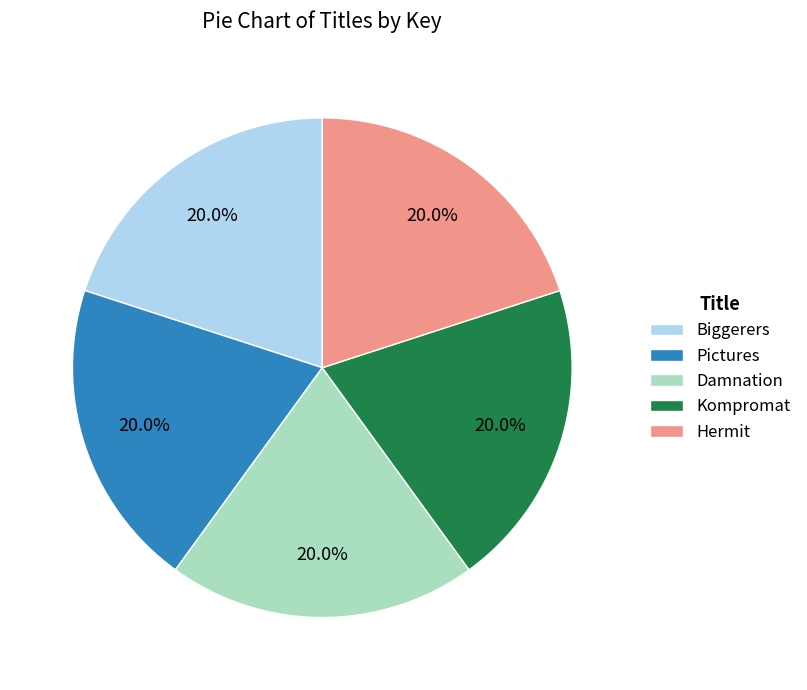

Is there any slice that represents more than half of the pie?

No